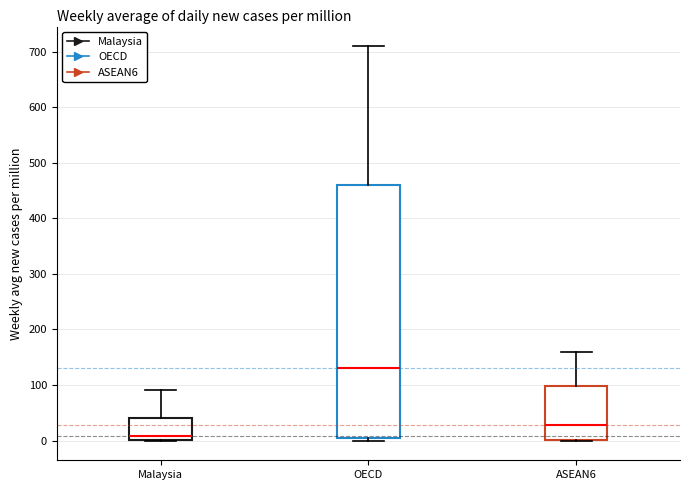

Which box is the tallest, from its lower edge to its upper edge?

OECD